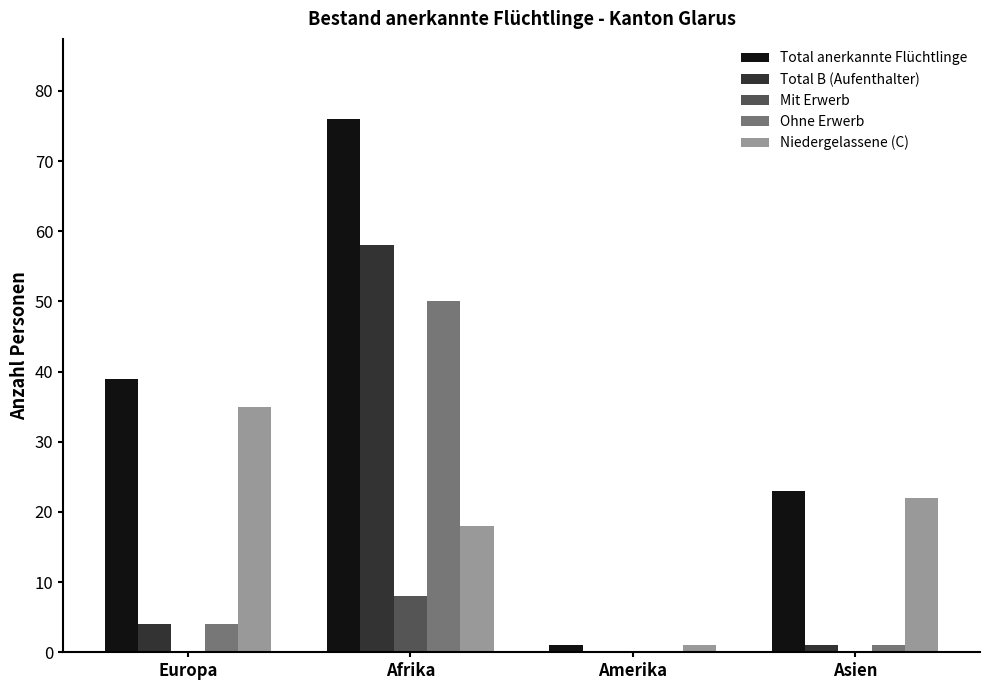

Reading right to left, extract all data points from this chart.

Total anerkannte Flüchtlinge: Asien=23	Amerika=1	Afrika=76	Europa=39
Total B (Aufenthalter): Asien=1	Amerika=0	Afrika=58	Europa=4
Mit Erwerb: Asien=0	Amerika=0	Afrika=8	Europa=0
Ohne Erwerb: Asien=1	Amerika=0	Afrika=50	Europa=4
Niedergelassene (C): Asien=22	Amerika=1	Afrika=18	Europa=35